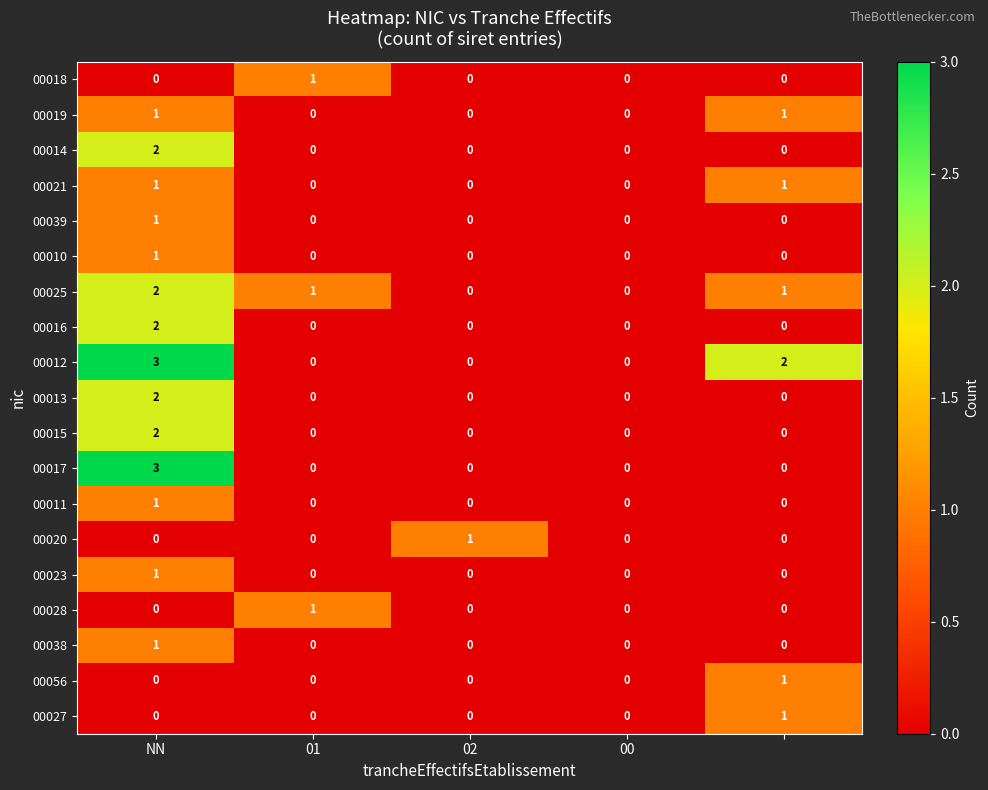

Which series has the largest total across all categories?

00012